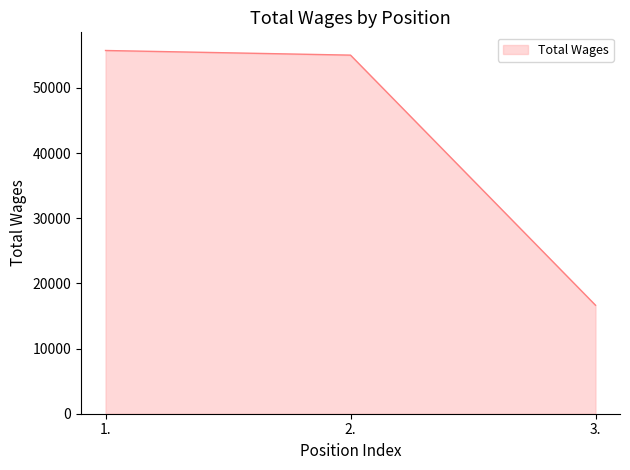

What is the maximum value shown in the chart?

55752